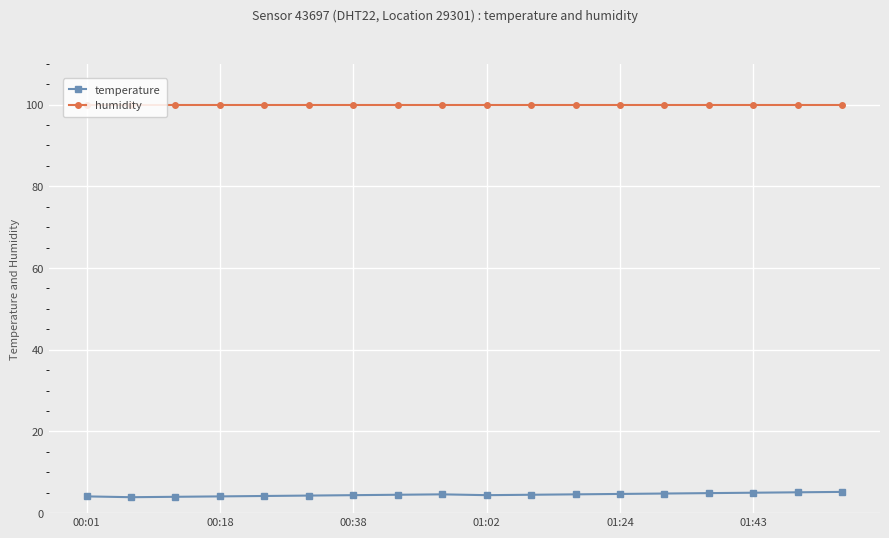

True or false: temperature and humidity cross at least once.

False